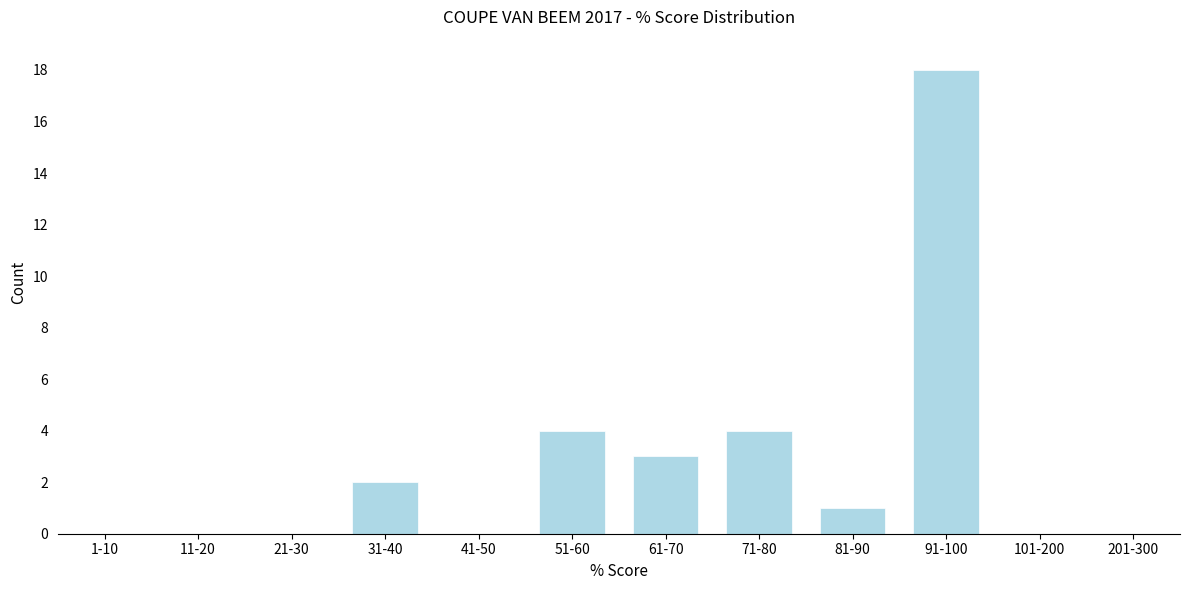

Reading left to right, list all the values displayed in this chart.

1-10=0	11-20=0	21-30=0	31-40=2	41-50=0	51-60=4	61-70=3	71-80=4	81-90=1	91-100=18	101-200=0	201-300=0